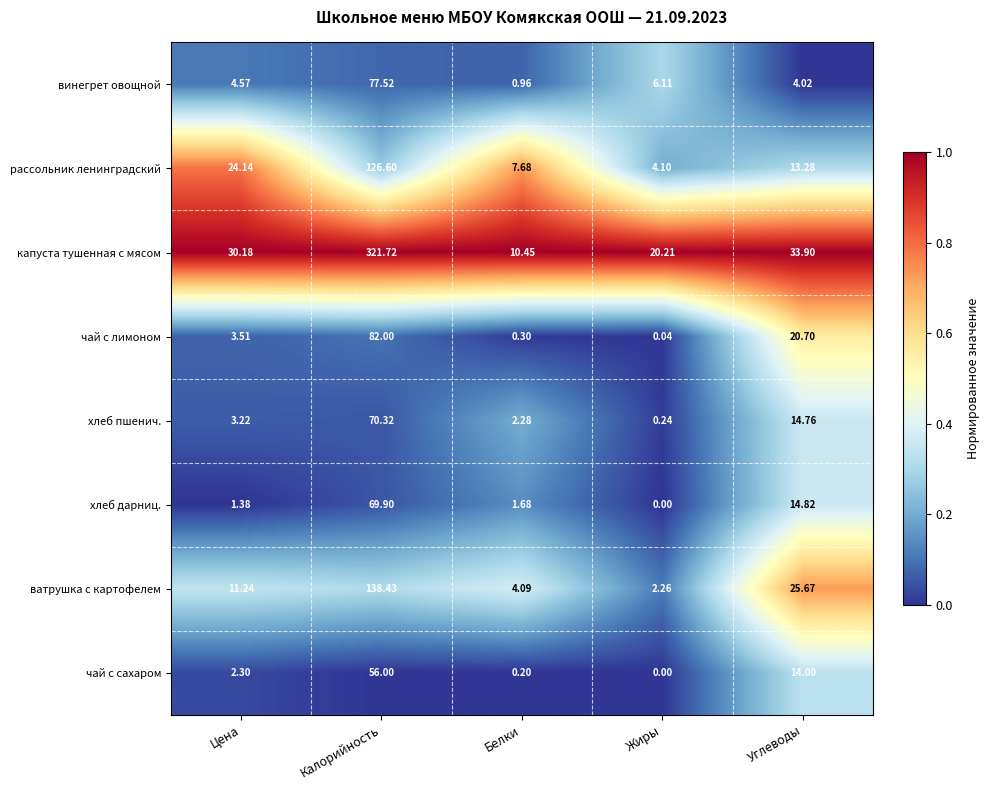

At which label is чай с сахаром closest to 28?

Углеводы